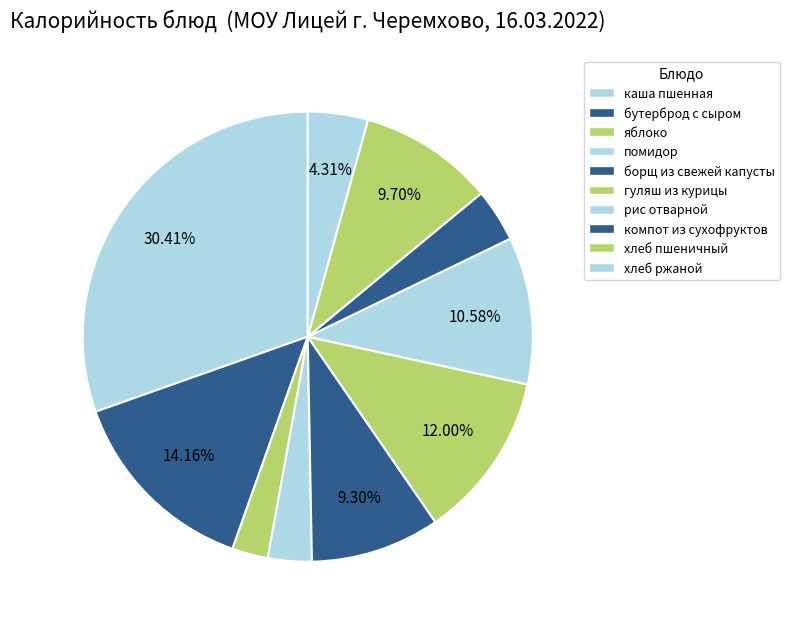

How many segments does this pie chart have?

10